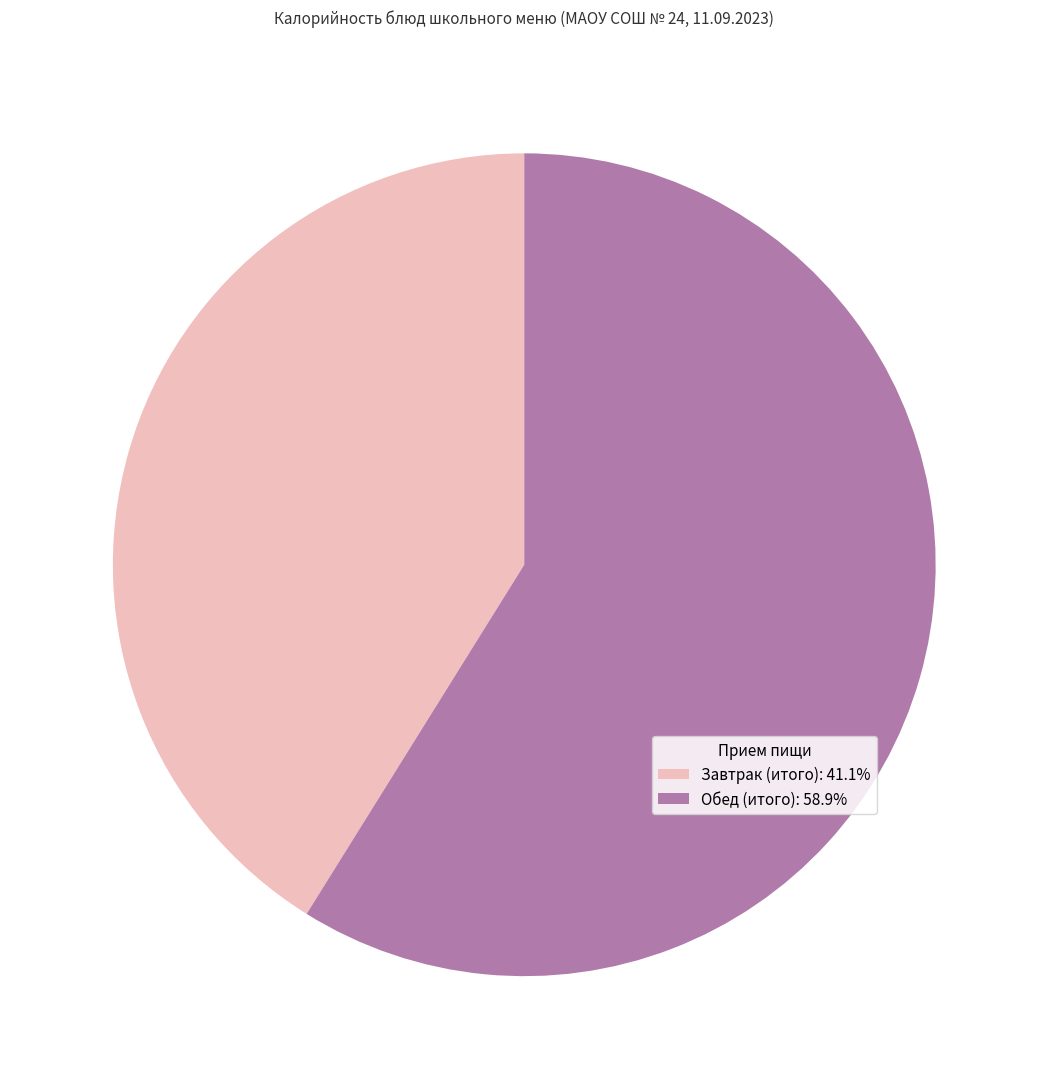

Approximately how many times larger is the value at Обед (итого): 58.9% compared to Завтрак (итого): 41.1%?

1.4